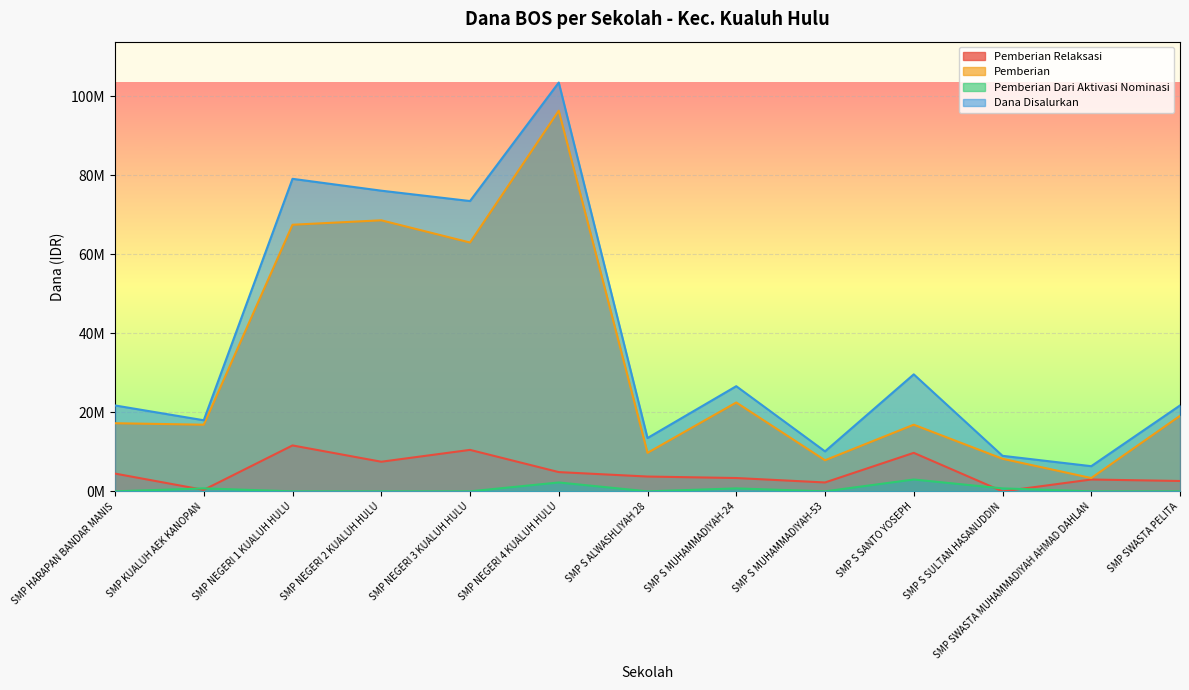

What are all the series names shown in the legend?

Pemberian Relaksasi, Pemberian, Pemberian Dari Aktivasi Nominasi, Dana Disalurkan